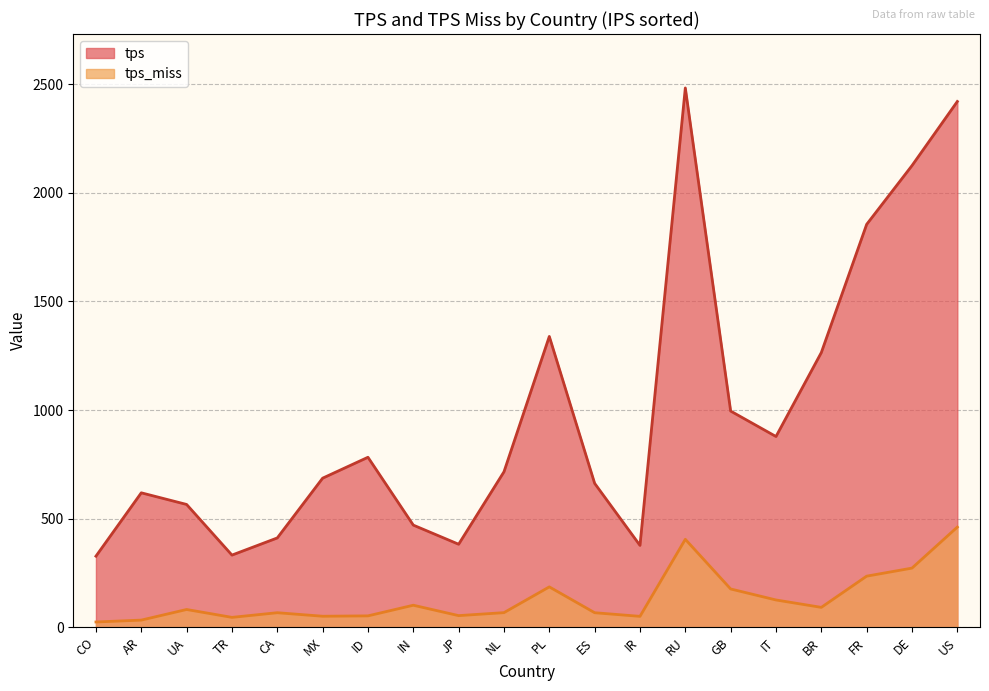

What is the total value across all series at IN?

572.2